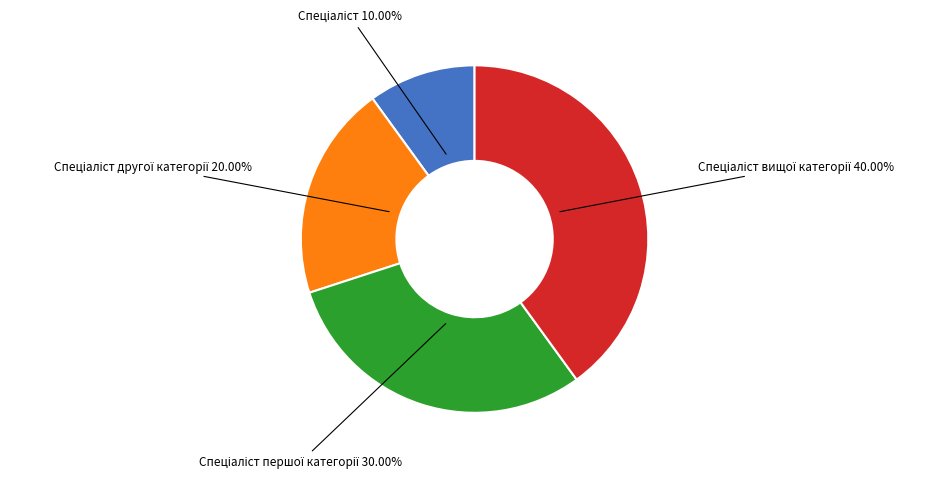

Is there any slice that represents more than half of the pie?

No